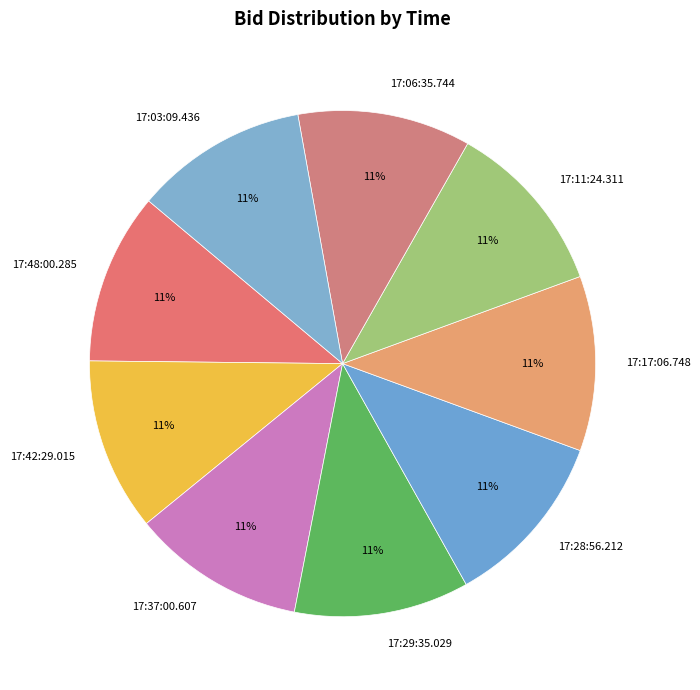

True or false: 17:48:00.285 accounts for 11% of the total.

True